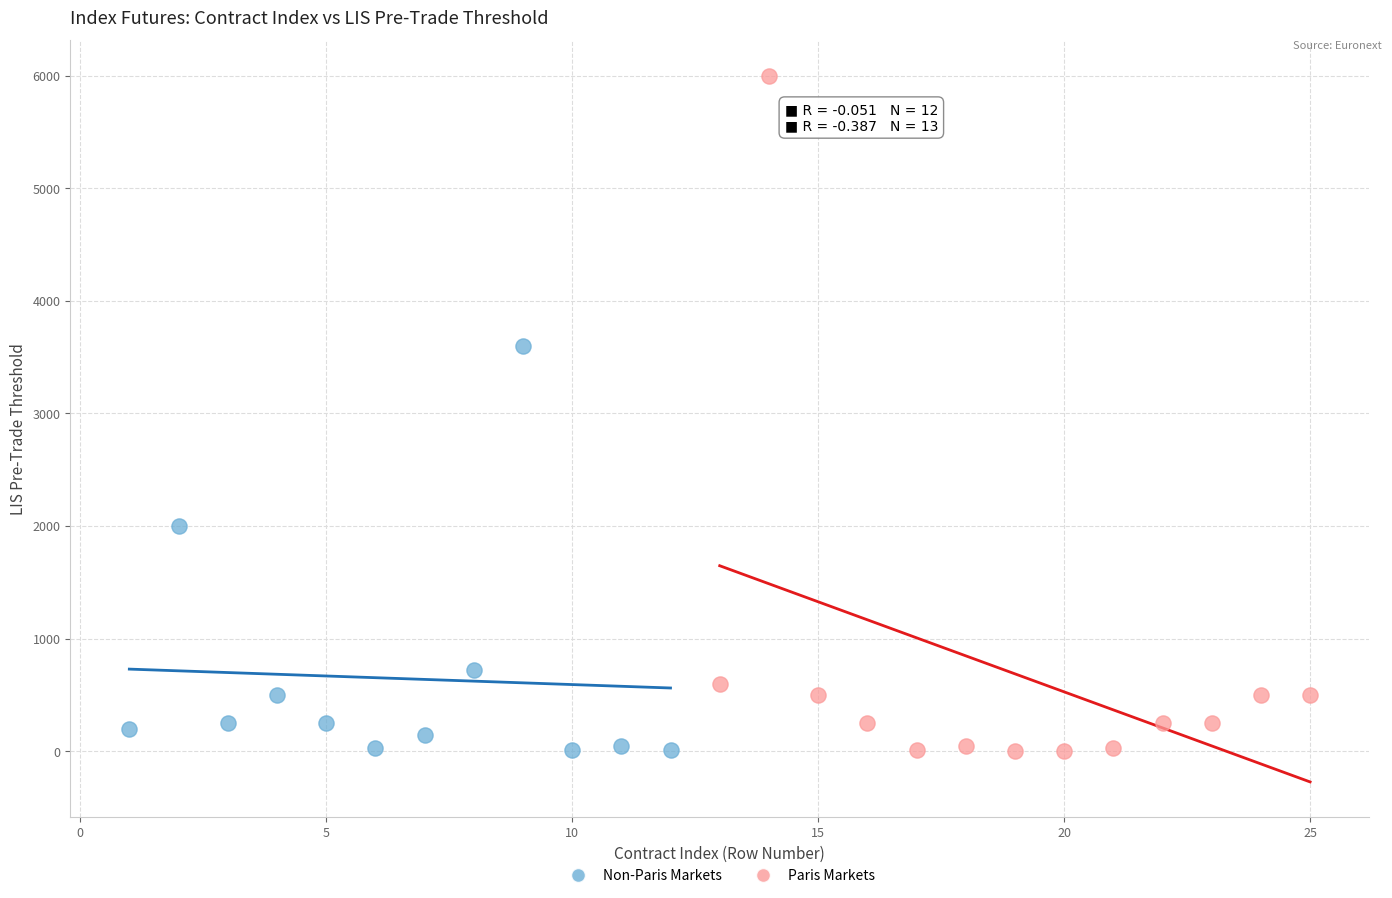

Which series contains the highest Y value?

Paris Markets